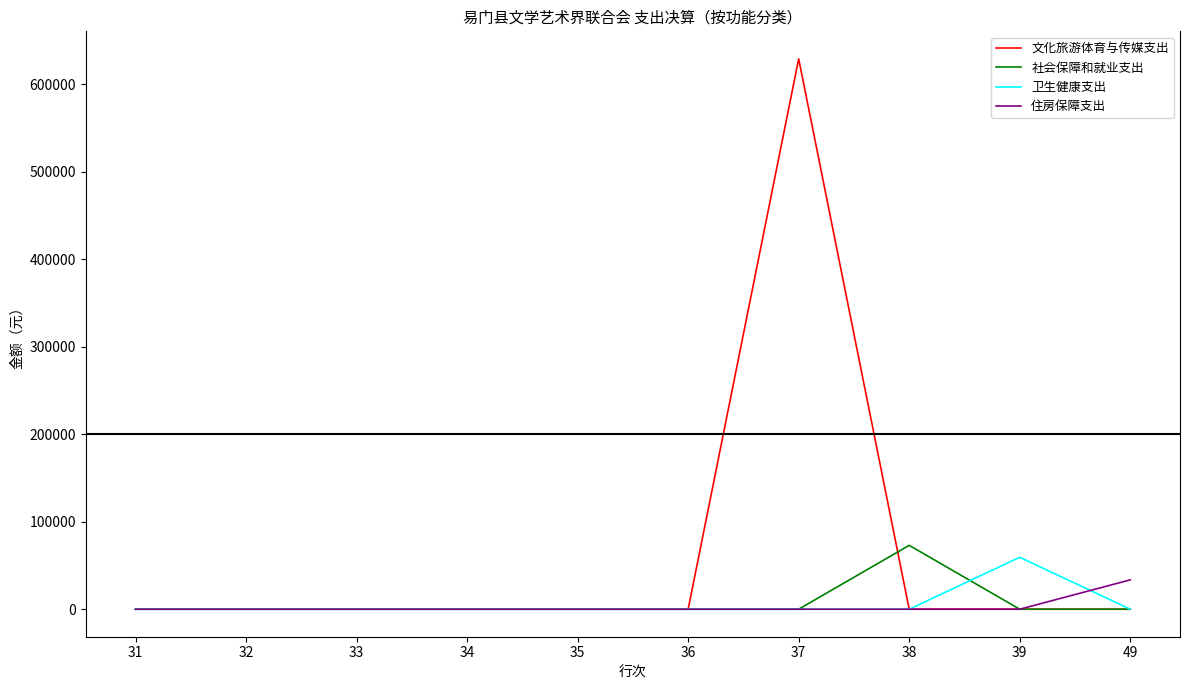

Reading left to right, transcribe all the data shown in this chart.

文化旅游体育与传媒支出: 31=0.0	32=0.0	33=0.0	34=0.0	35=0.0	36=0.0	37=629047.0	38=0.0	39=0.0	49=0.0
社会保障和就业支出: 31=0.0	32=0.0	33=0.0	34=0.0	35=0.0	36=0.0	37=0.0	38=72984.0	39=0.0	49=0.0
卫生健康支出: 31=0.0	32=0.0	33=0.0	34=0.0	35=0.0	36=0.0	37=0.0	38=0.0	39=59374.8	49=0.0
住房保障支出: 31=0.0	32=0.0	33=0.0	34=0.0	35=0.0	36=0.0	37=0.0	38=0.0	39=0.0	49=33537.0